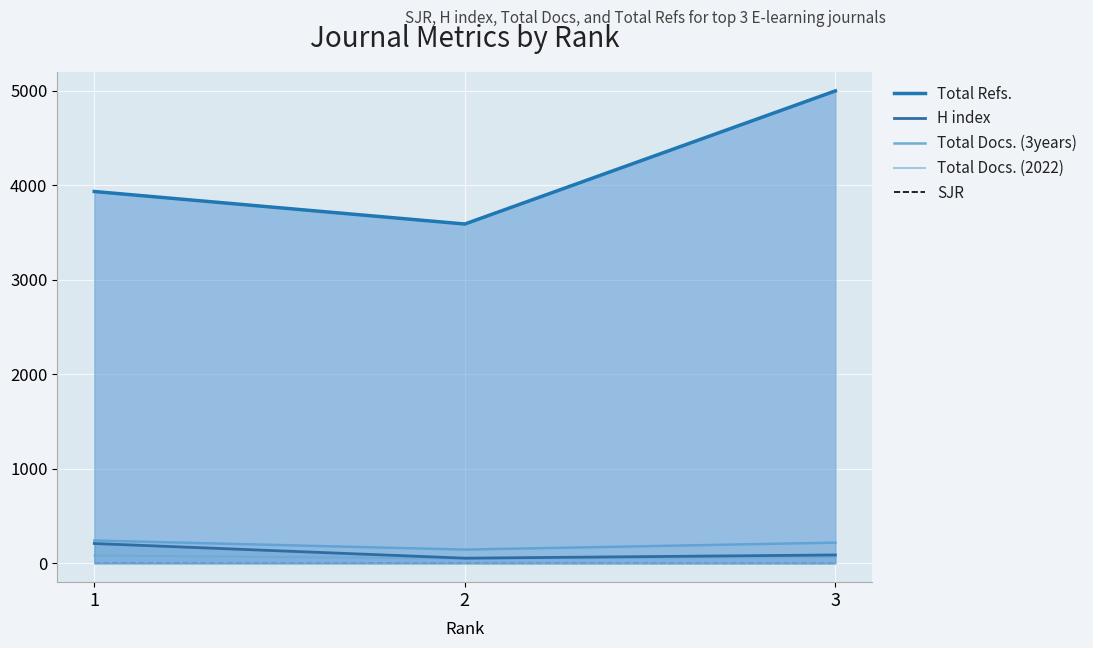

Read the Total Docs. (2022) value at 2.

50.2